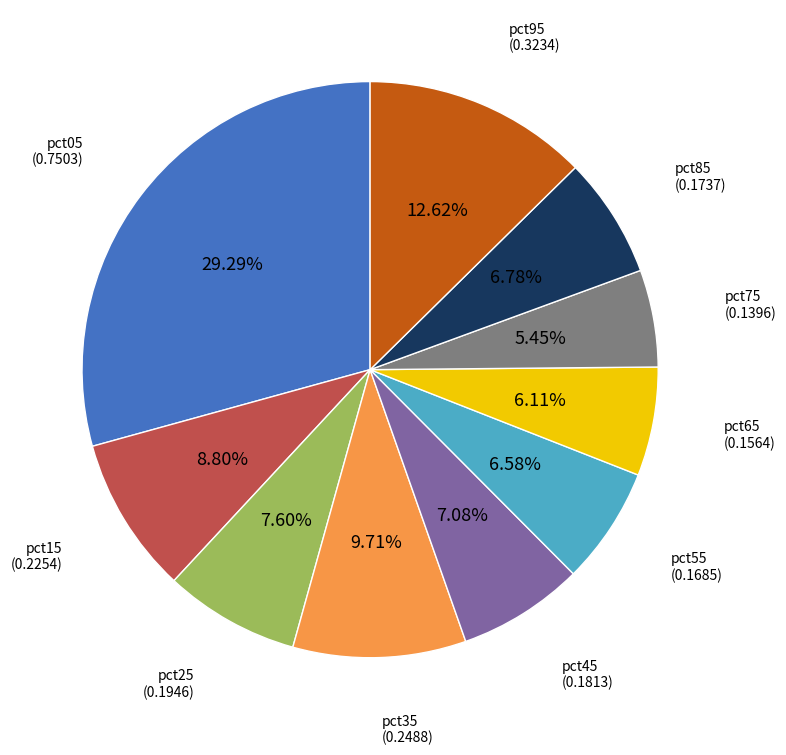

Which slice is the smallest?

pct75